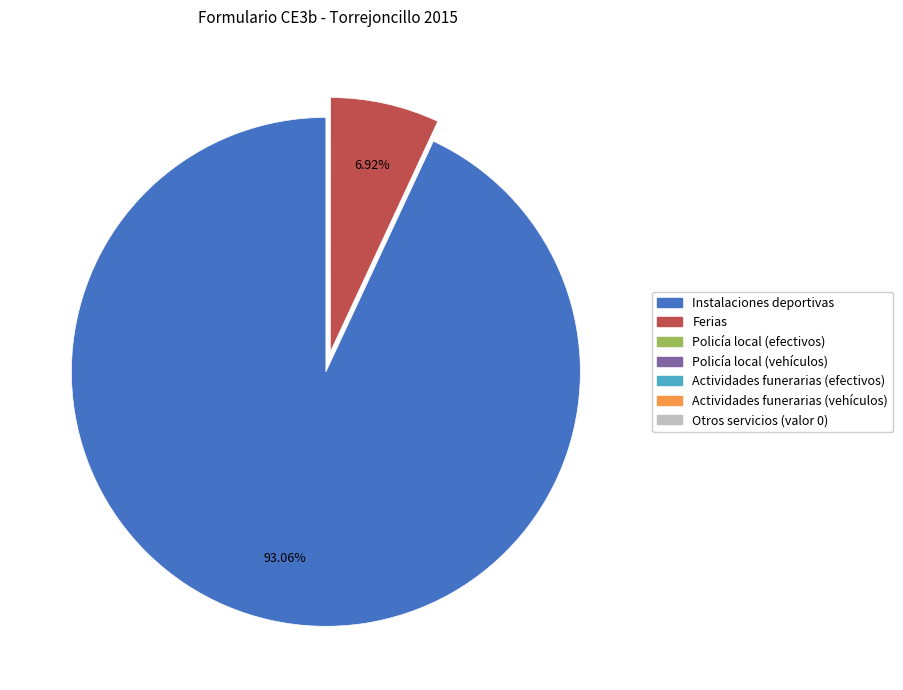

To the nearest percent, what percentage of the pie is Ferias?

7%